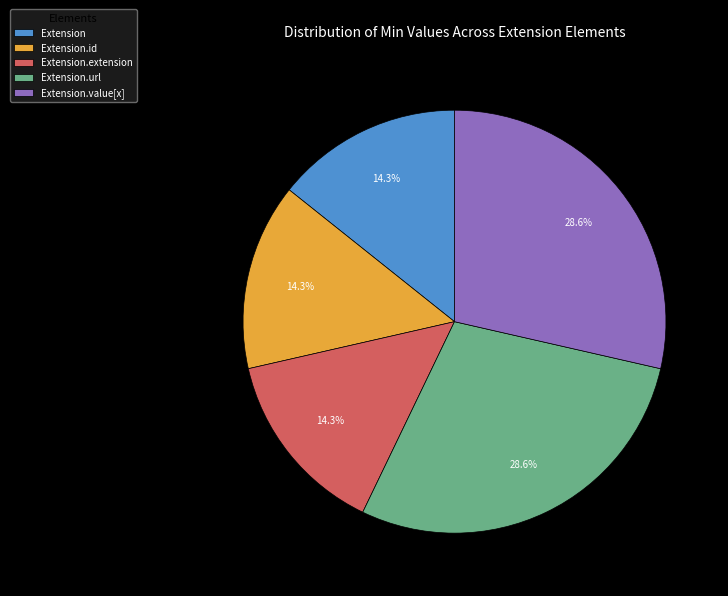

How many slices are in this pie chart?

5